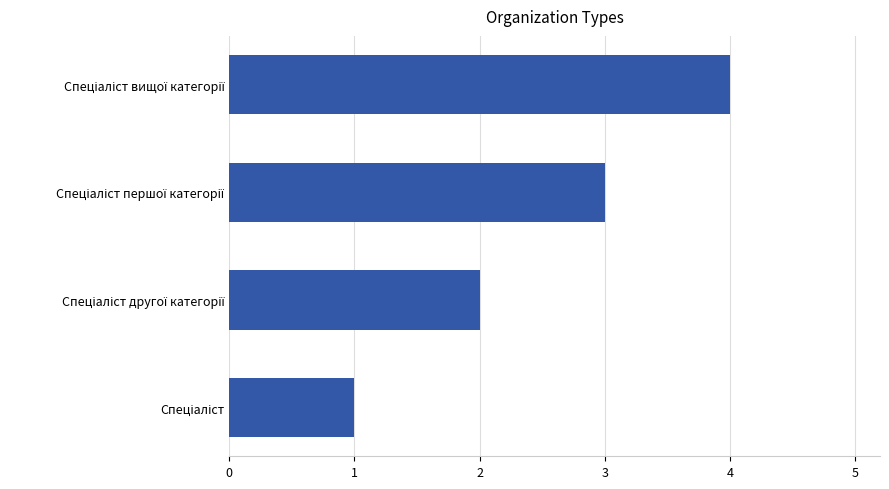

What is the sum of all values?

10